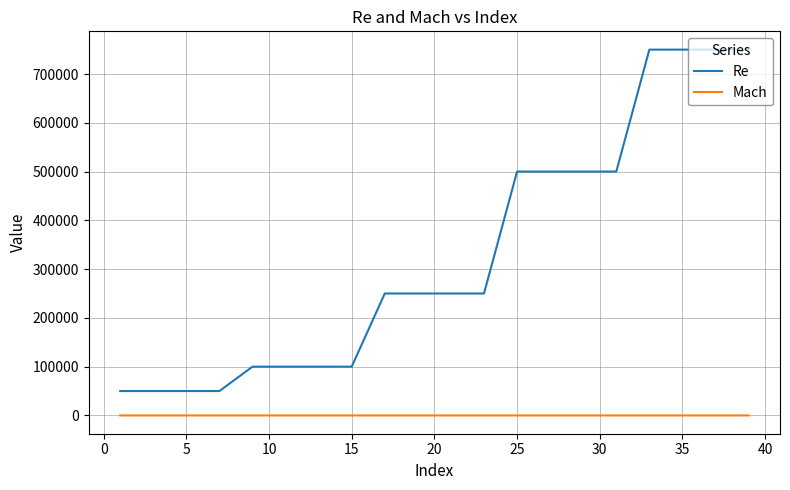

At how many categories does at least one series exceed 109351?

12